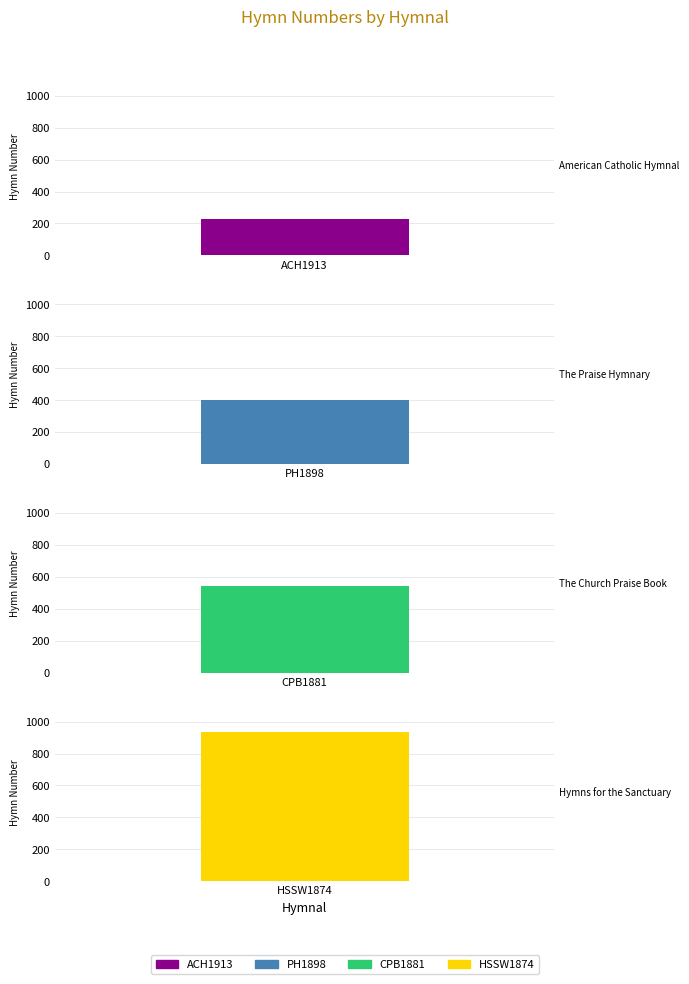

Count the number of values greater than 540.

1